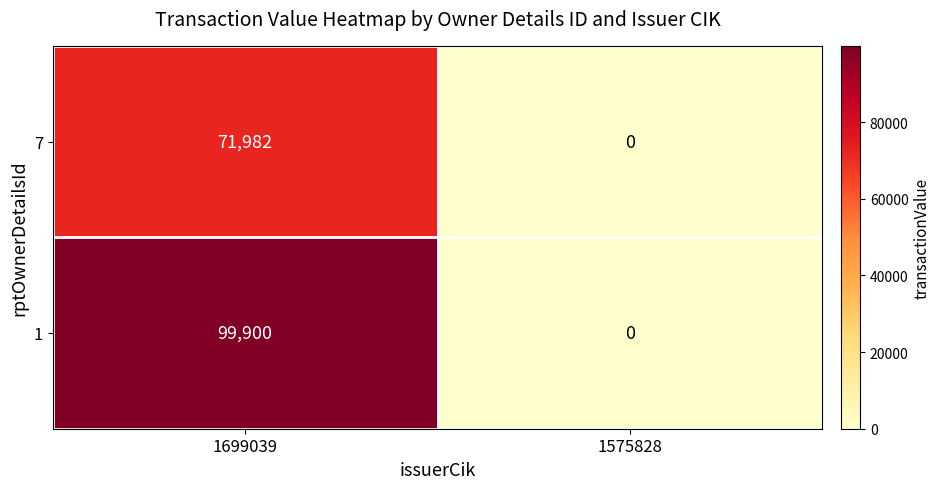

Which series has the widest spread of values?

1